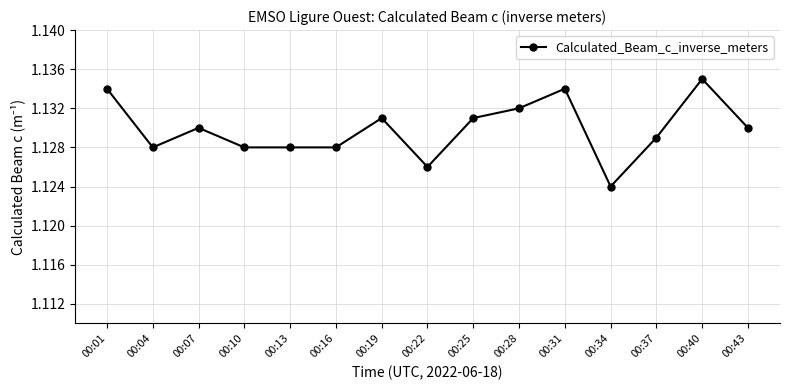

Which has a higher value, 00:28 or 00:04?

00:28